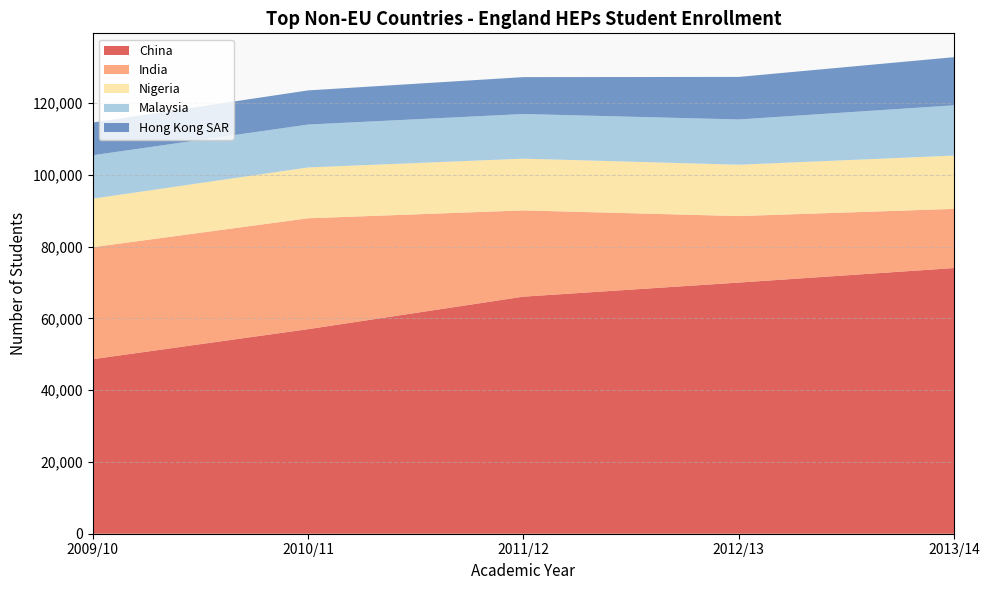

Reading left to right, list all the values displayed in this chart.

China: 2009/10=48625	2010/11=56990	2011/12=66050	2012/13=69970	2013/14=74020
India: 2009/10=31195	2010/11=30890	2011/12=24030	2012/13=18525	2013/14=16480
Nigeria: 2009/10=13525	2010/11=14165	2011/12=14415	2012/13=14305	2013/14=14850
Malaysia: 2009/10=12095	2010/11=11950	2011/12=12440	2012/13=12615	2013/14=14005
Hong Kong SAR: 2009/10=9105	2010/11=9510	2011/12=10275	2012/13=11850	2013/14=13415